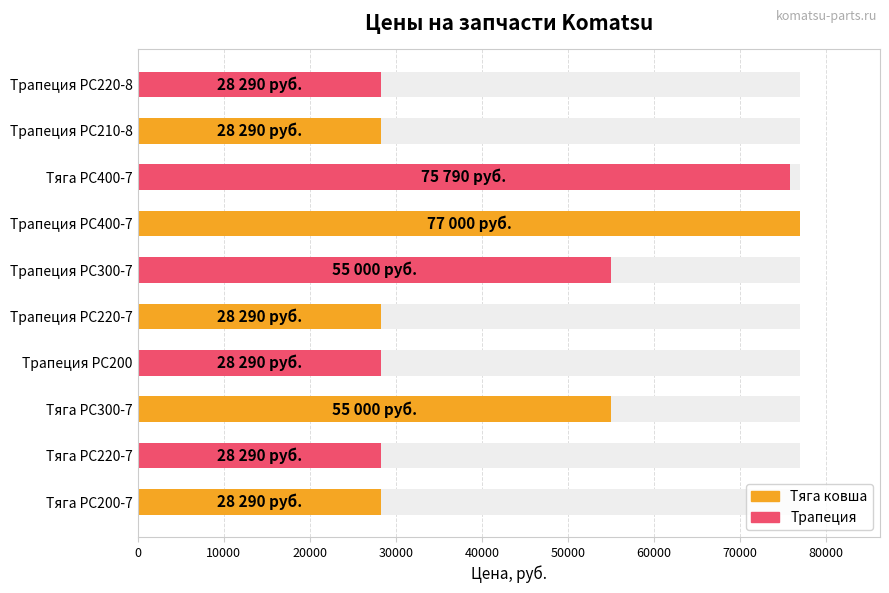

Reading left to right, list all the values displayed in this chart.

28290	28290	55000	28290	28290	55000	77000	75790	28290	28290